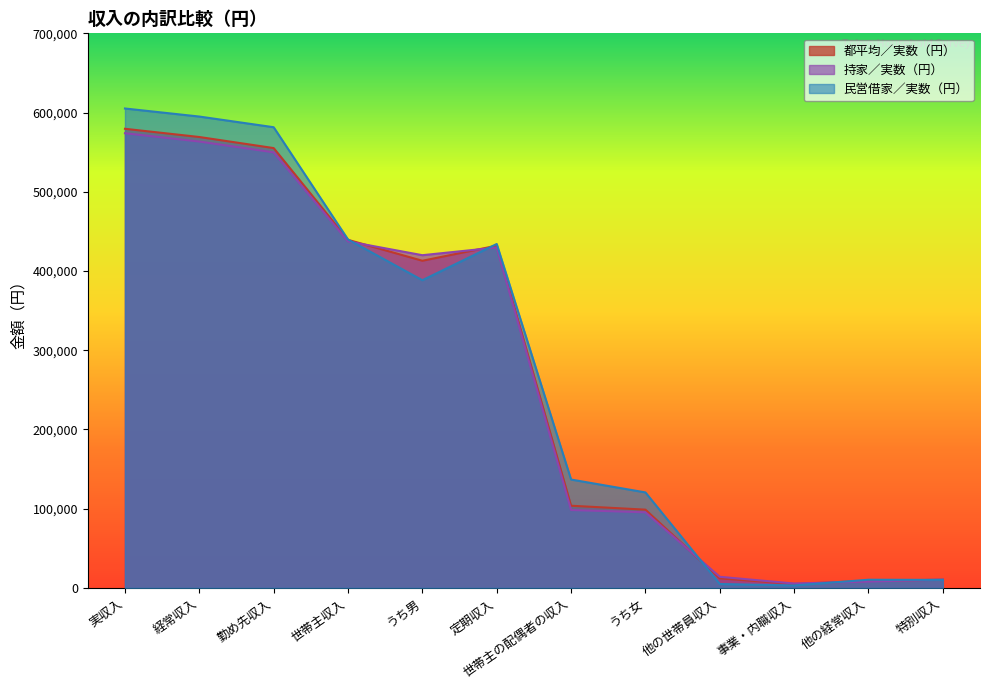

How many interior local peaks does the 都平均／実数（円） series have?

1